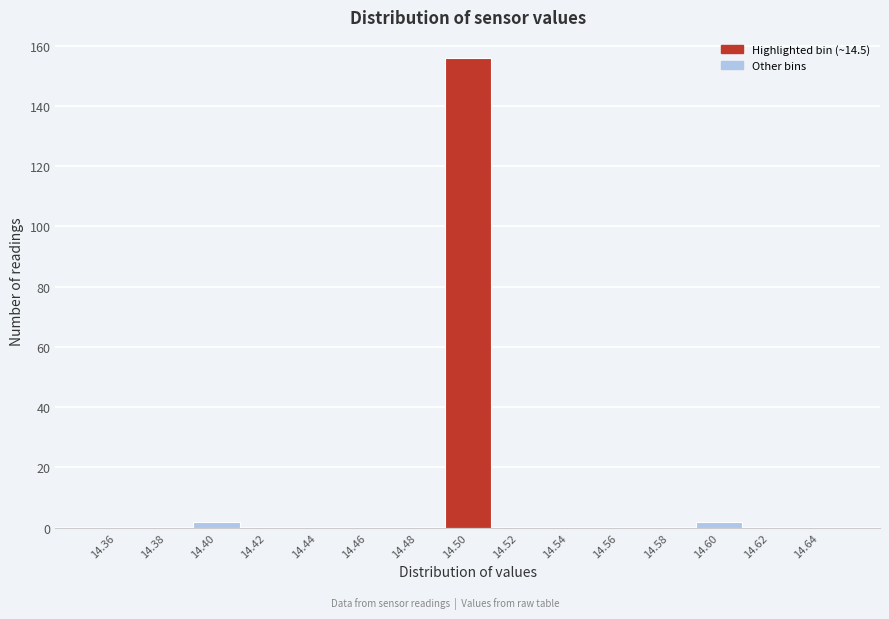

What is the height of the bar covering 14.39 to 14.41 on the x-axis? The values are not printed on the chart, so give them approximately, as read against the axis.

2